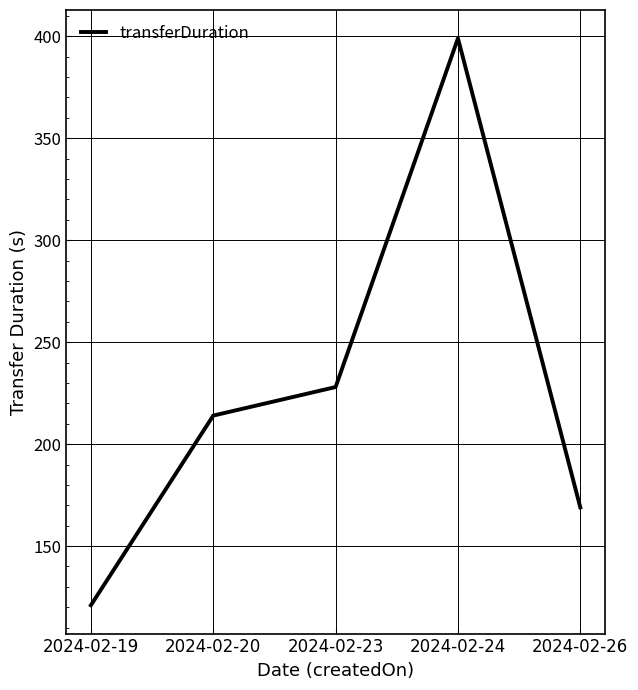

Reading left to right, what are all the values shown in this chart?

2024-02-19=121	2024-02-20=214	2024-02-23=228	2024-02-24=399	2024-02-26=169